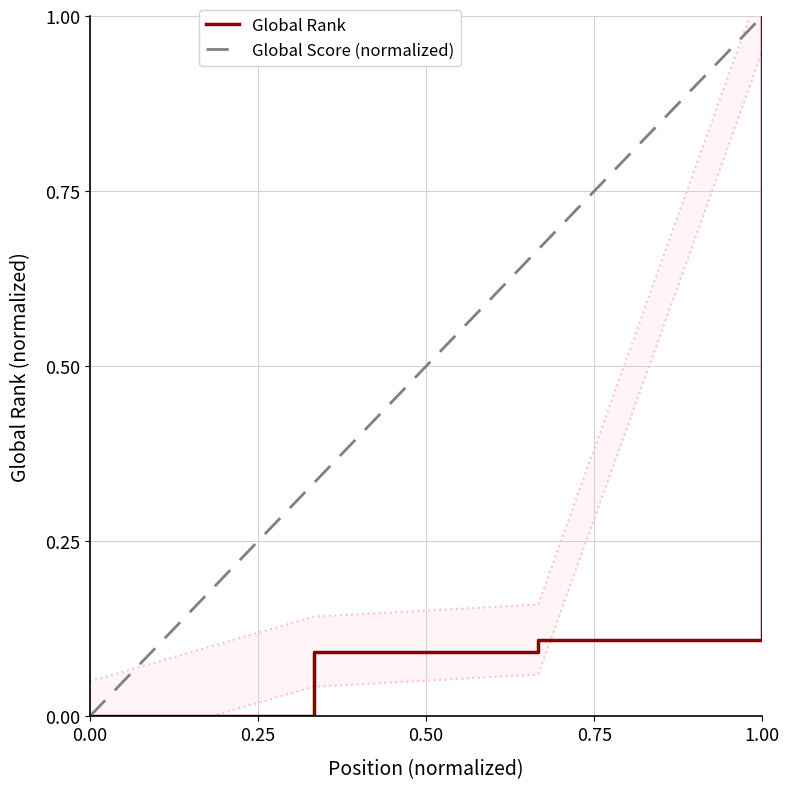

Rank the categories by value from lowest to highest.

1, 2, 3, 4